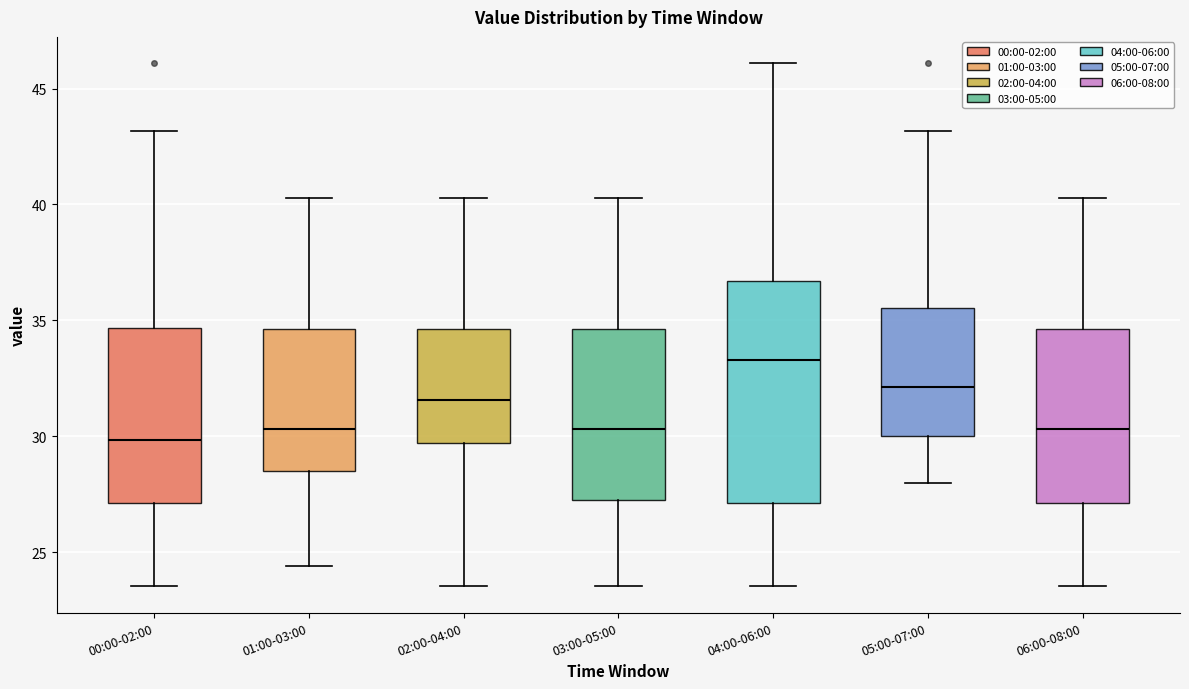

Reading left to right, read every box against the y-axis: the position of its median line, the range the box covers, and the ends of its whiskers. The values are not printed on the chart, so give them approximately, as read against the axis.

00:00-02:00: median 30.0, box 27.0 to 34.5, whiskers 23.5 to 43.0
01:00-03:00: median 30.5, box 28.5 to 34.5, whiskers 24.5 to 40.5
02:00-04:00: median 31.5, box 29.5 to 34.5, whiskers 23.5 to 40.5
03:00-05:00: median 30.5, box 27.5 to 34.5, whiskers 23.5 to 40.5
04:00-06:00: median 33.5, box 27.0 to 36.5, whiskers 23.5 to 46.0
05:00-07:00: median 32.0, box 30.0 to 35.5, whiskers 28.0 to 43.0
06:00-08:00: median 30.5, box 27.0 to 34.5, whiskers 23.5 to 40.5